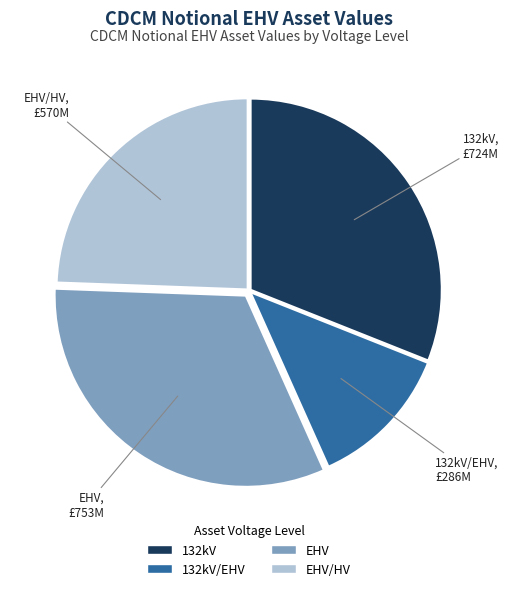

Which category has the smallest portion of the pie?

132kV/EHV